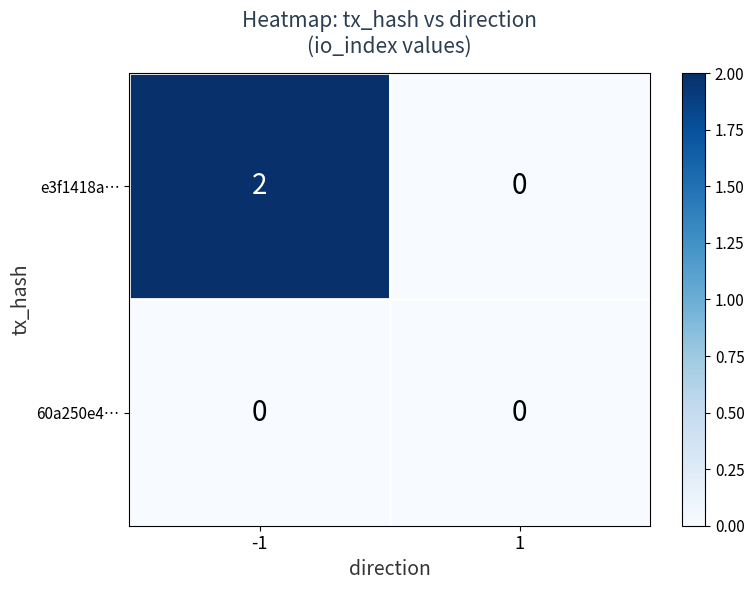

Which series has the largest total across all categories?

e3f1418a…